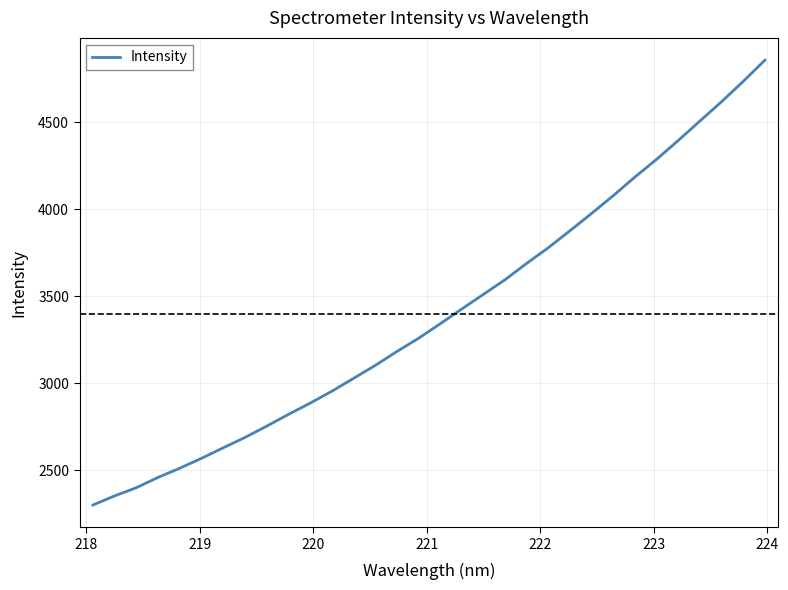

What is the greatest value displayed?

4857.4